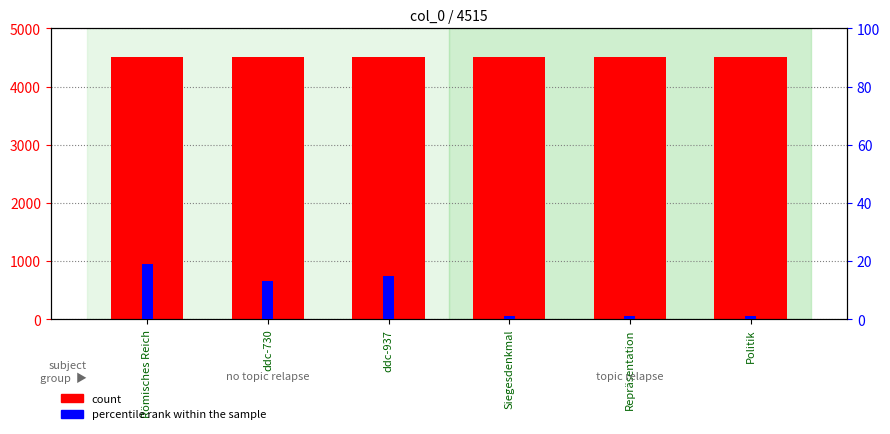

Which series has the largest range (max minus min)?

percentile rank within the sample